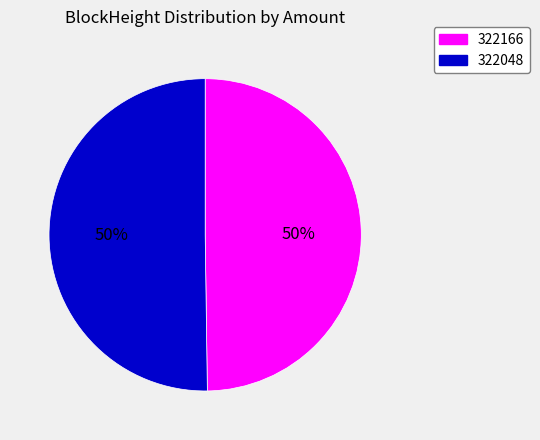

The 322048 slice represents 50% of the pie. True or false?

True